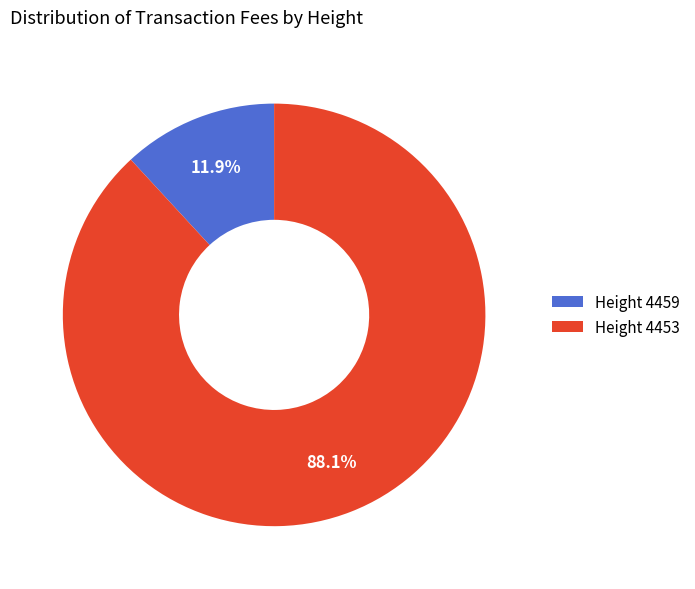

How many segments does this pie chart have?

2